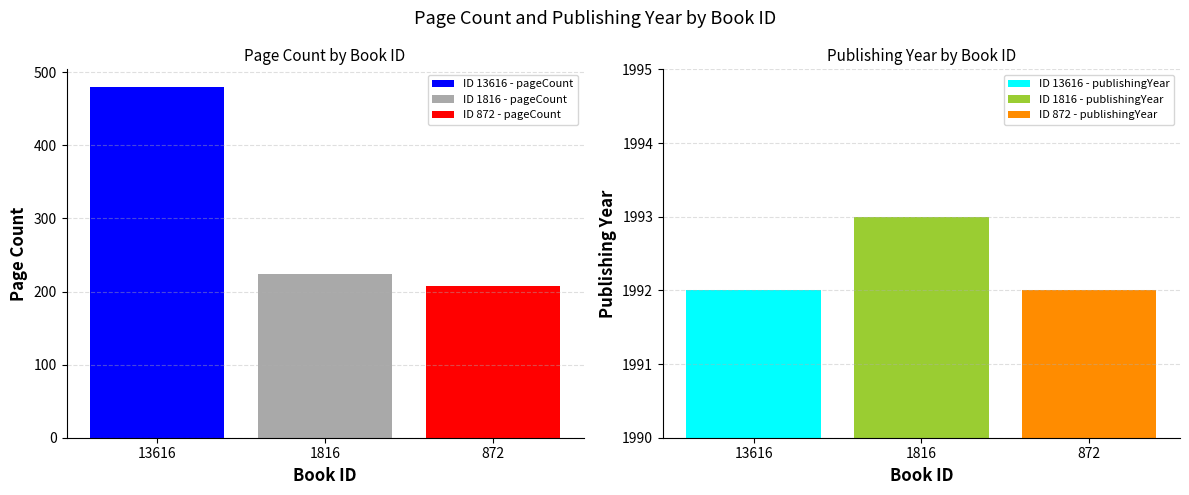

How many categories are shown in the chart?

3